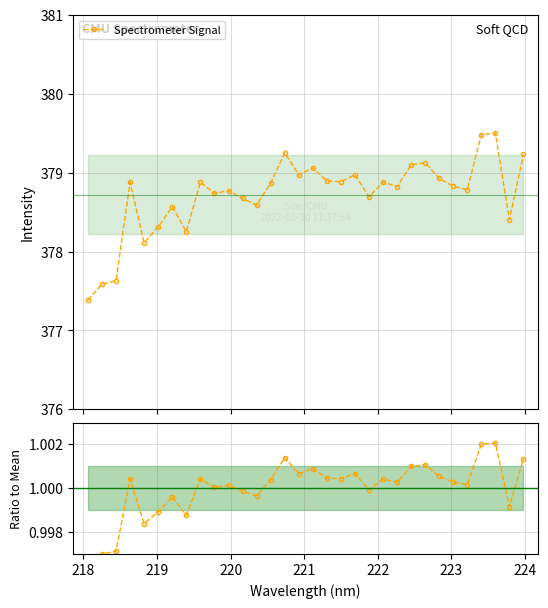

How many interior local peaks does the Ratio to Mean series have?

10